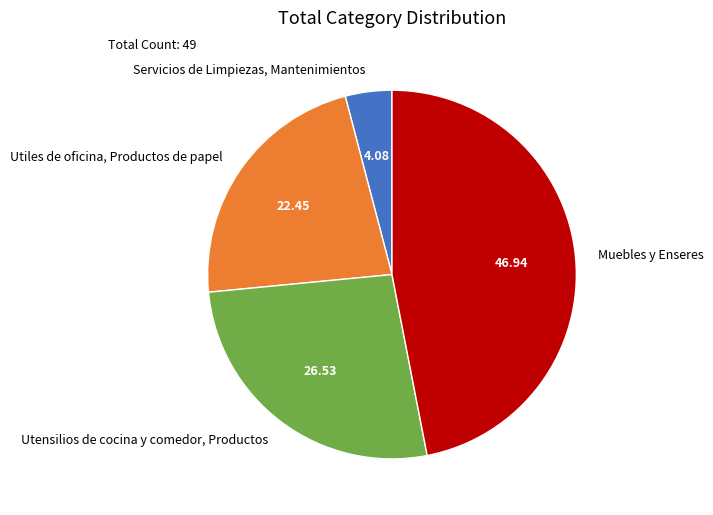

True or false: Muebles y Enseres accounts for 47% of the total.

True